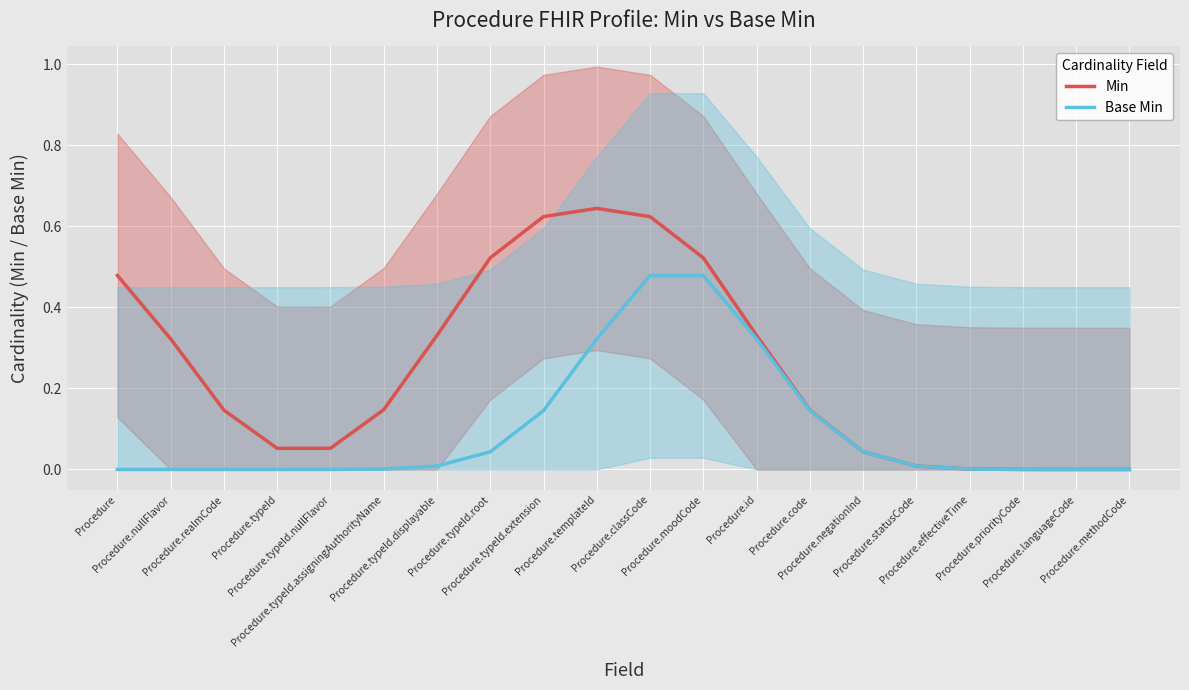

How many lines are shown in the chart?

2